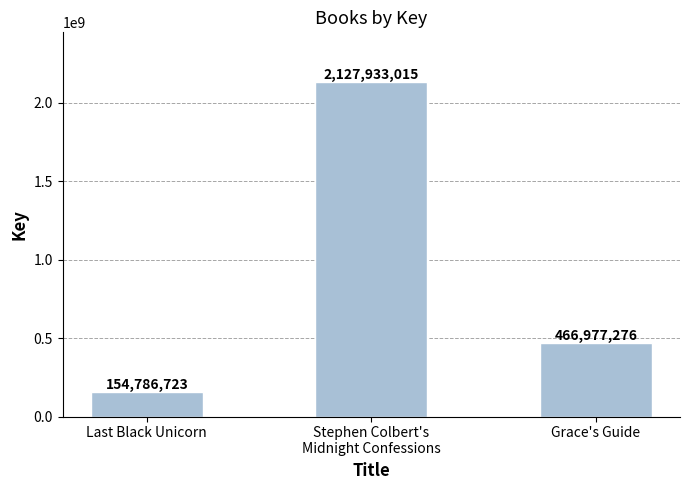

What is the minimum value shown in the chart?

154786723